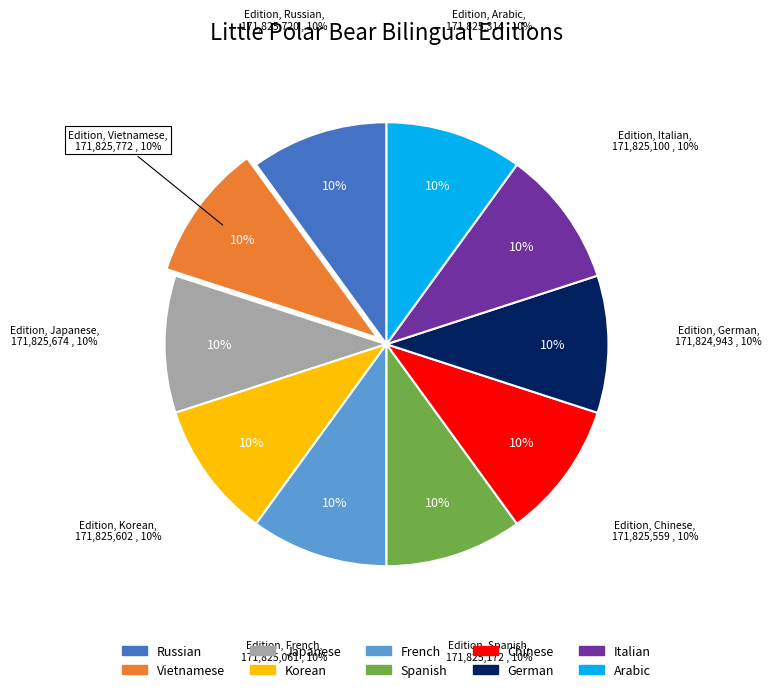

How many segments does this pie chart have?

10